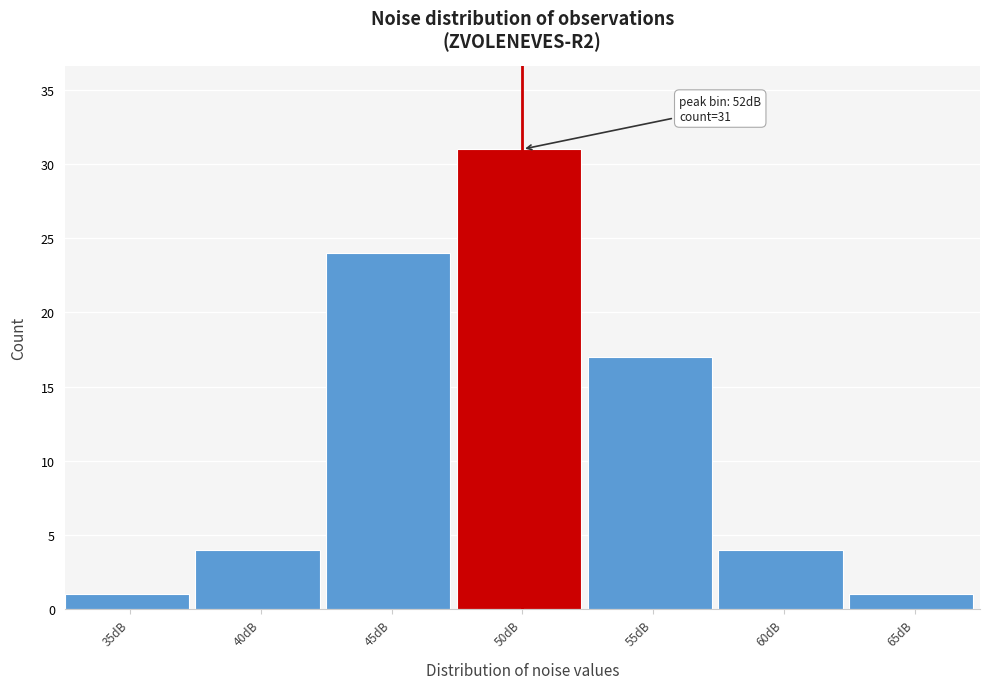

Reading left to right, extract all data points from this chart.

1	4	24	31	17	4	1